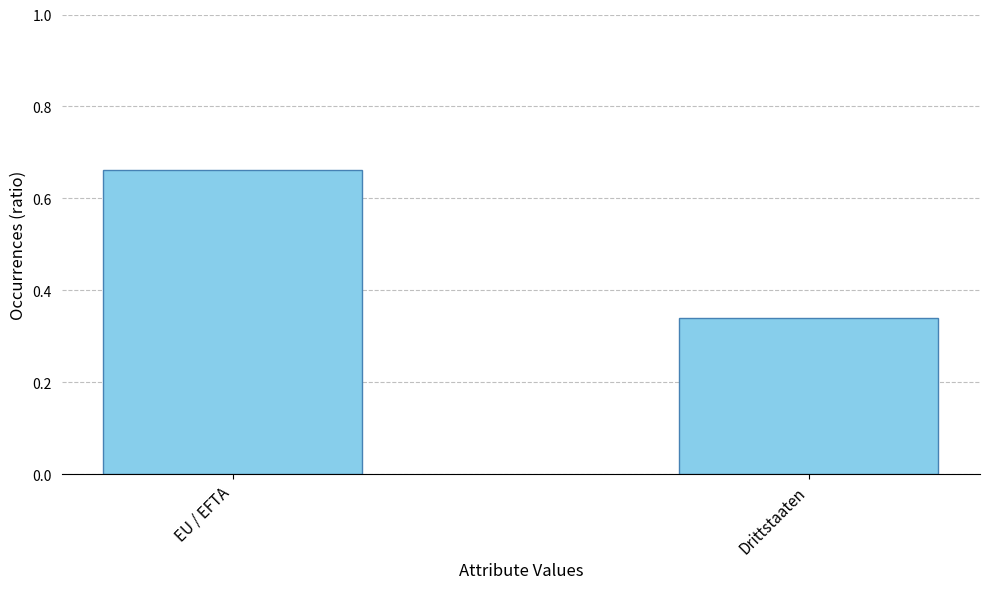

At which category does the chart reach its peak across all series?

EU / EFTA